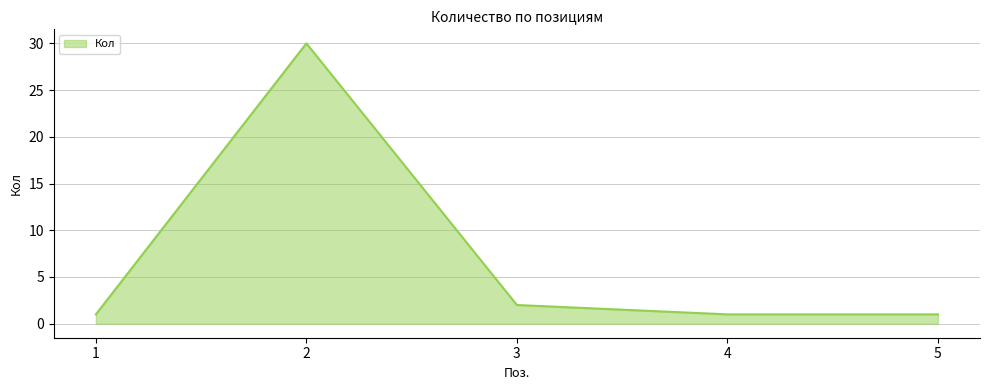

Reading left to right, extract all data points from this chart.

1=1	2=30	3=2	4=1	5=1